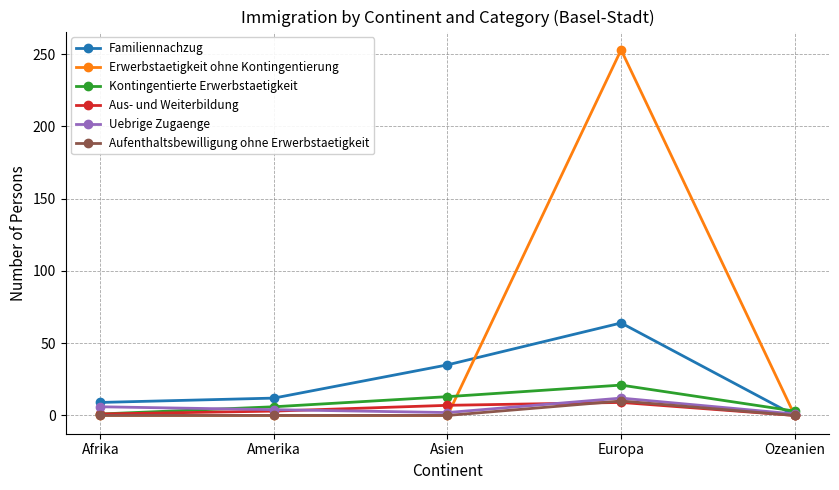

Where is Familiennachzug nearest to the value 32?

Asien